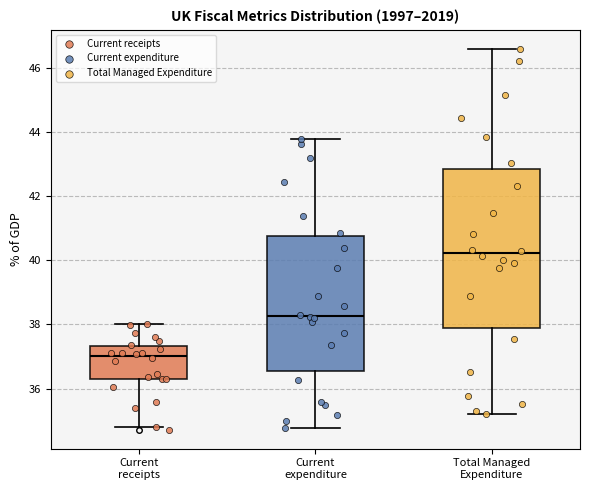

Reading left to right, transcribe this box plot: for each box, give where its median line is, the range the box spans, and where its two whiskers end, as read against the y-axis. The values are not printed on the chart, so give them approximately, as read against the axis.

Current receipts: median 37.0, box 36.2 to 37.4, whiskers 34.8 to 38.0
Current expenditure: median 38.2, box 36.6 to 40.8, whiskers 34.8 to 43.8
Total Managed Expenditure: median 40.2, box 37.8 to 42.8, whiskers 35.2 to 46.6